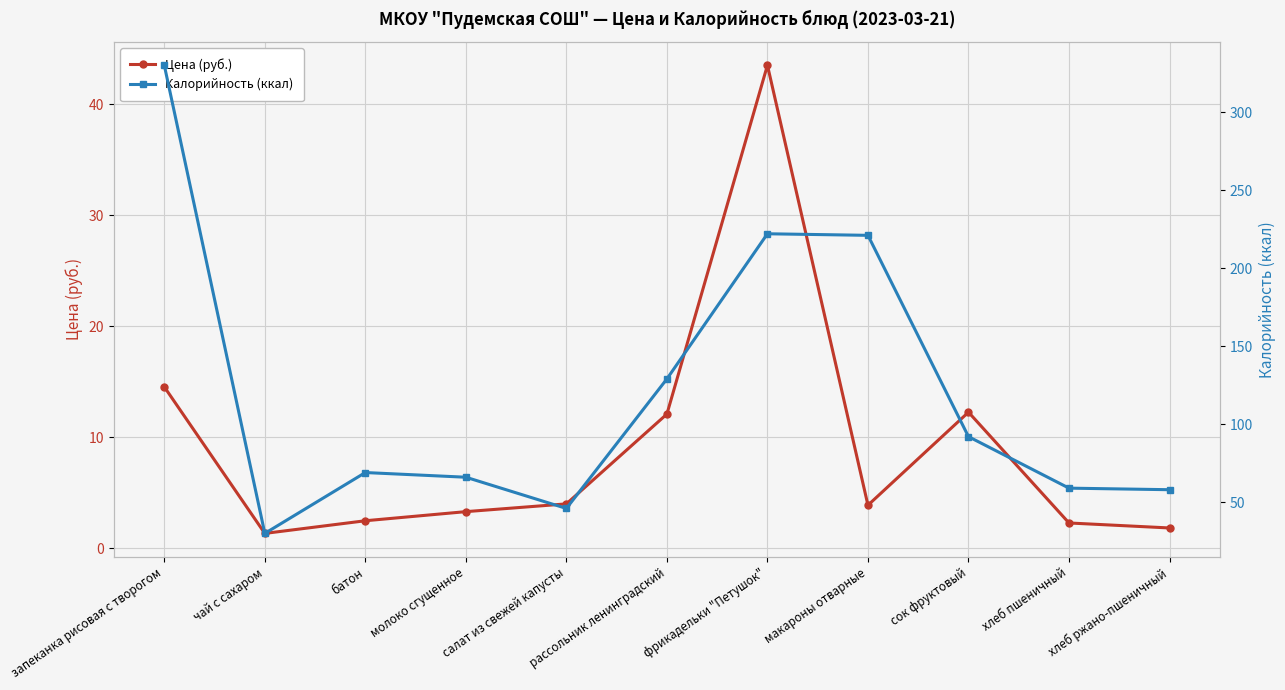

Where is the first local minimum for Калорийность (ккал)?

чай с сахаром